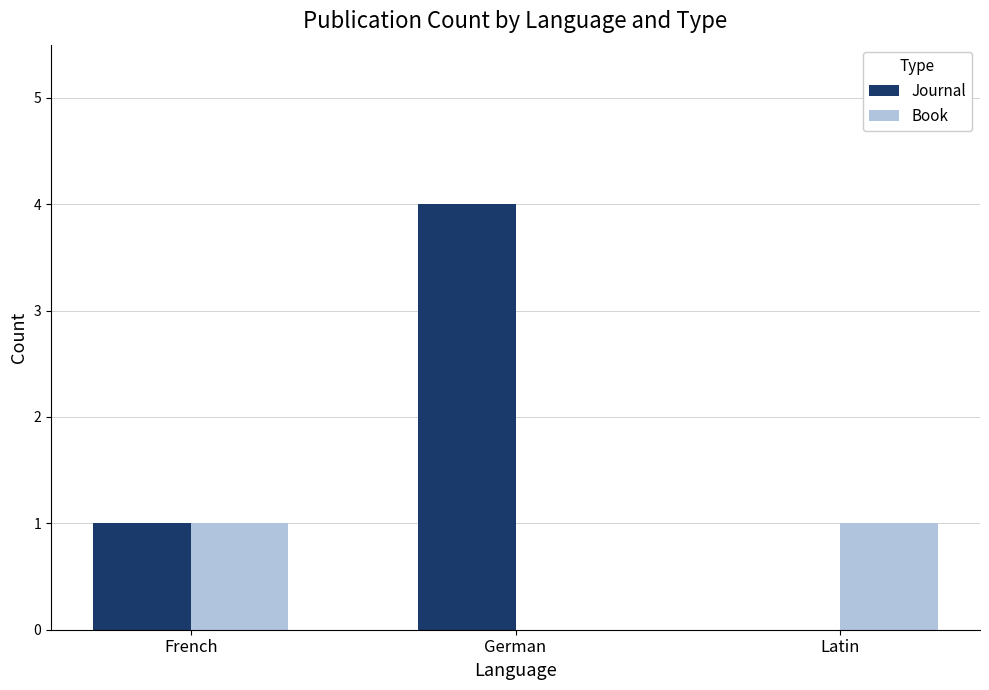

What is the average value of the Book series?

1